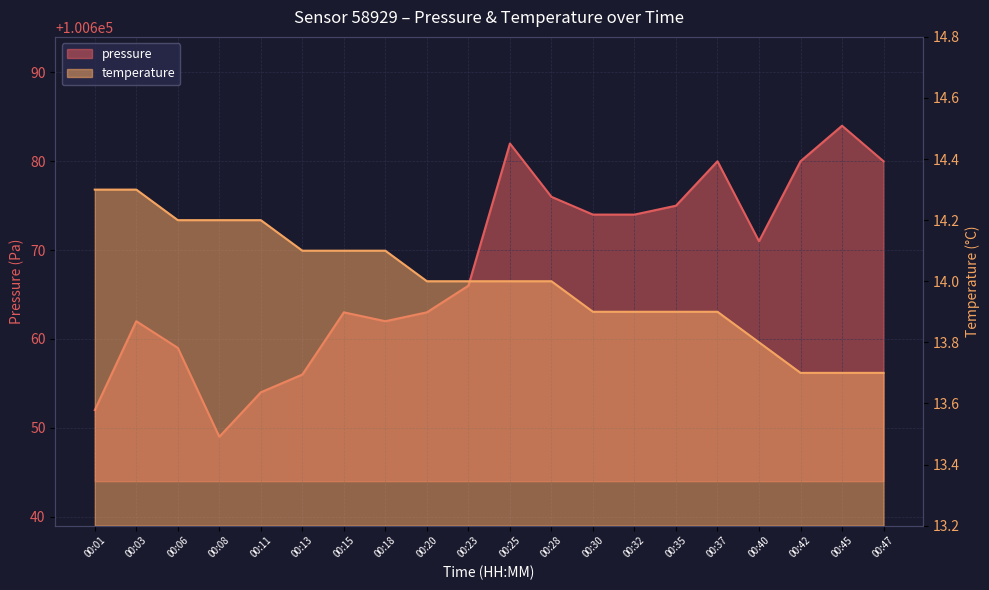

What is the difference between the highest and lowest values at 00:18?

100647.9